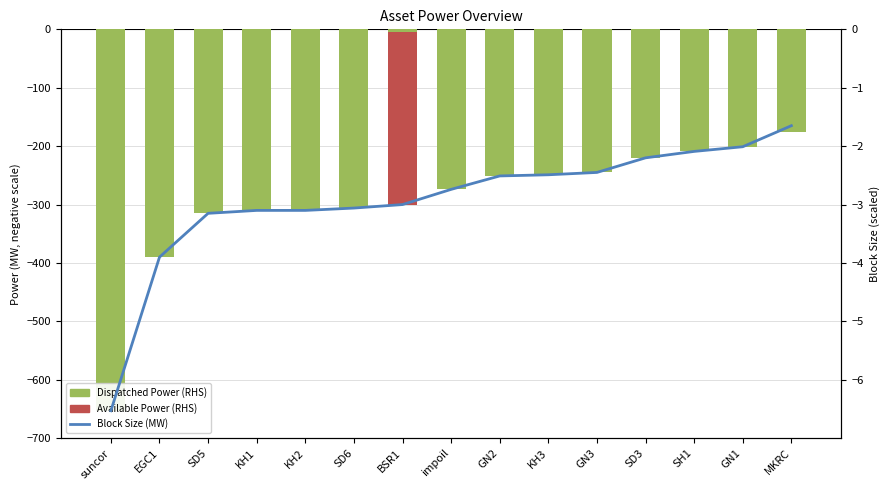

True or false: Dispatched Power (MW) has a value of -275.7 at MKRC.

False